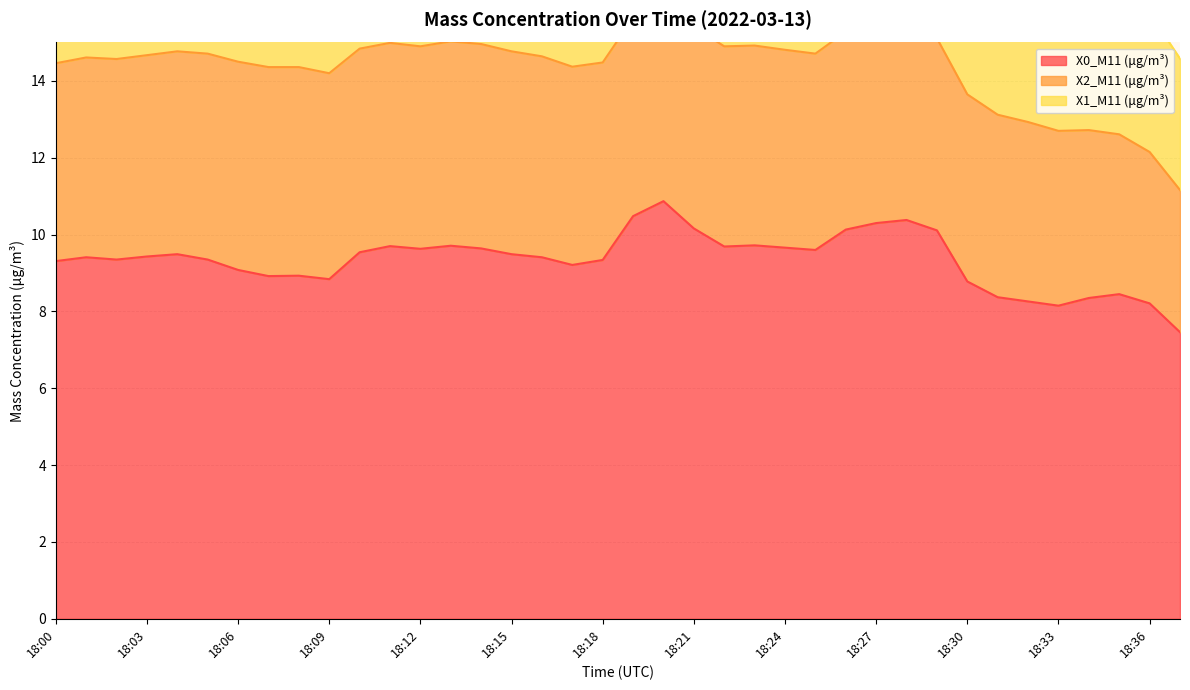

Rank the series at 18:09 from lowest to highest value.

X1_M11 (μg/m³), X2_M11 (μg/m³), X0_M11 (μg/m³)